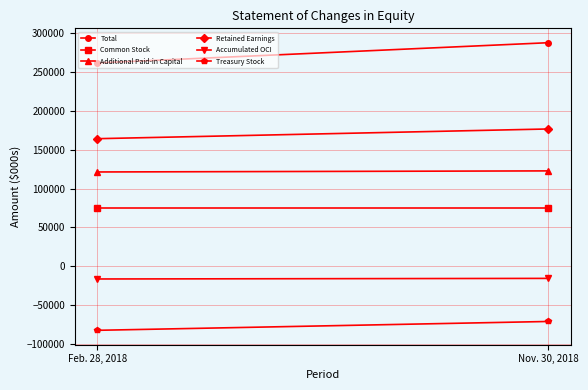

At which label is Treasury Stock closest to -76821?

Nov. 30, 2018